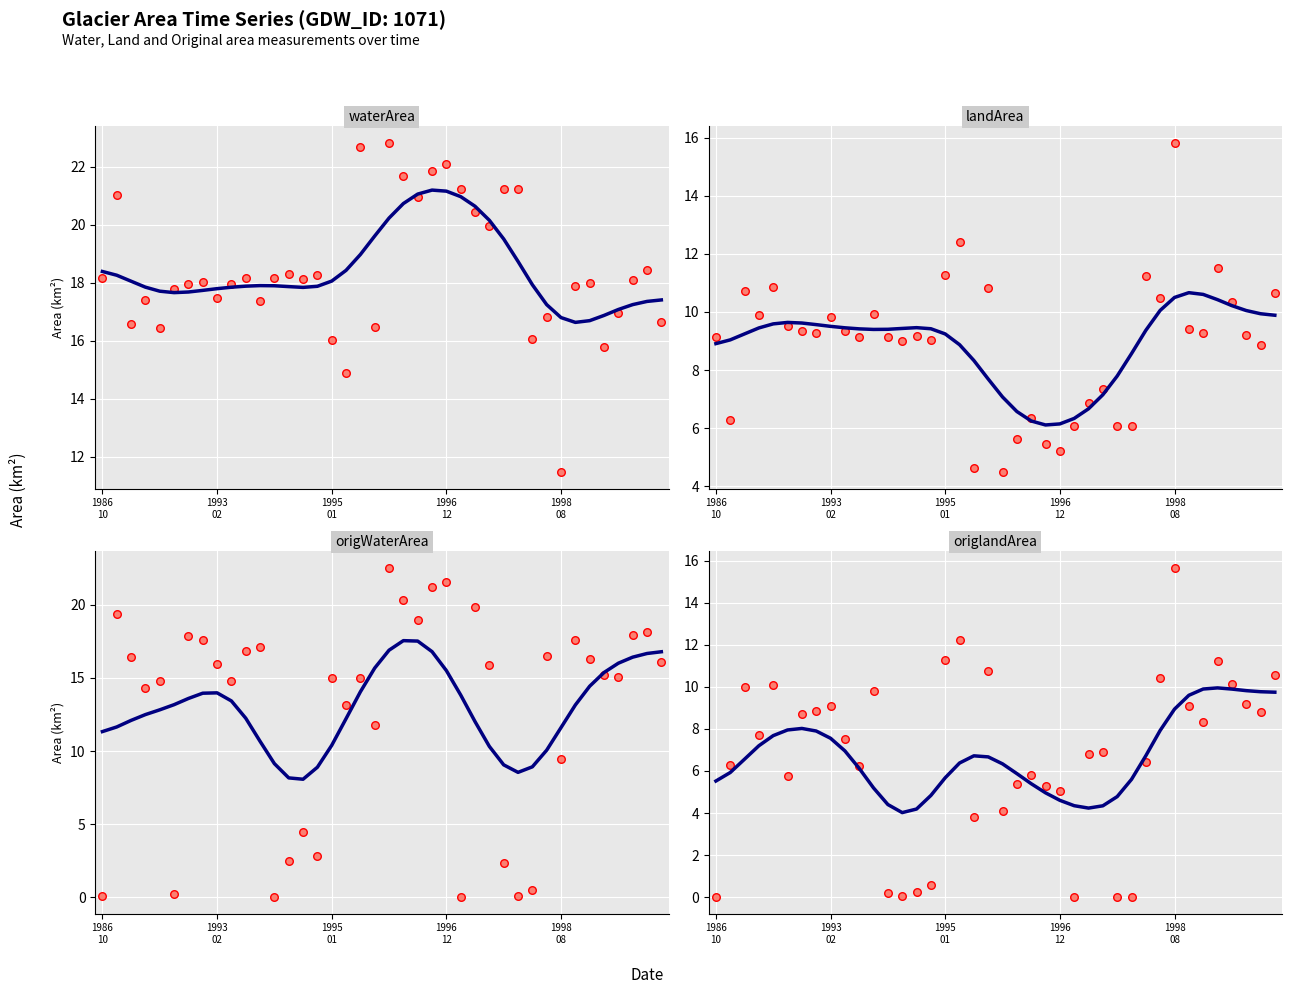

Which series has the widest spread of Y values?

origWaterArea